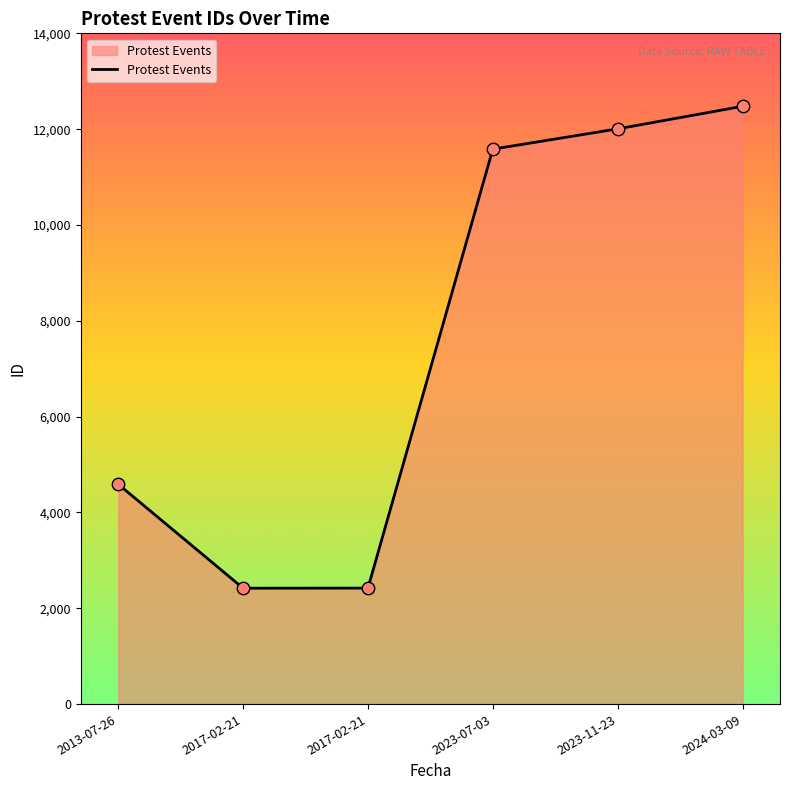

What is the ratio of the value at 2013-07-26 to the value at 2023-11-23?

0.4